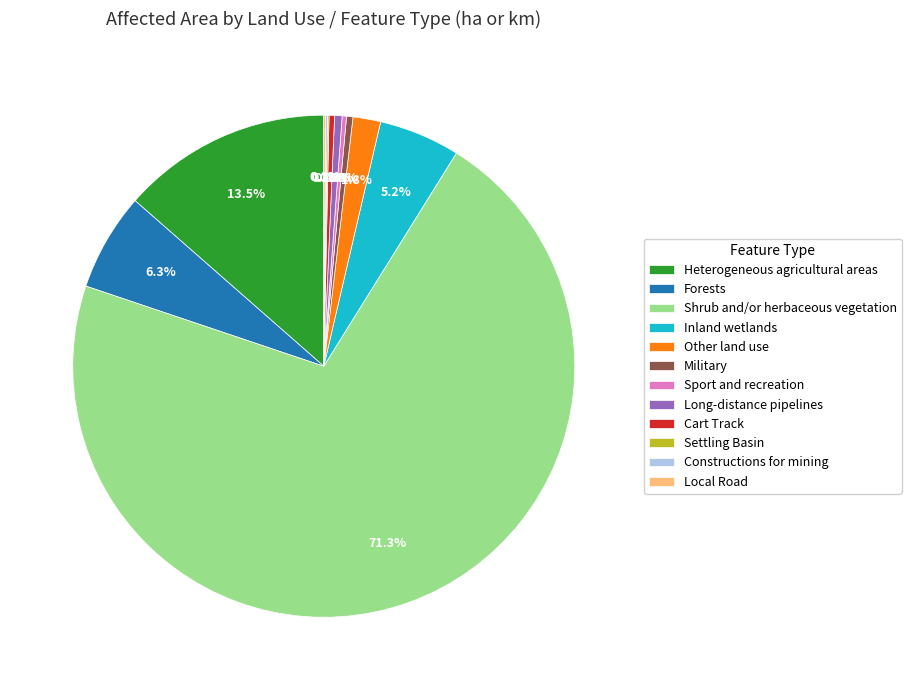

Between Cart Track and Heterogeneous agricultural areas, which is larger?

Heterogeneous agricultural areas